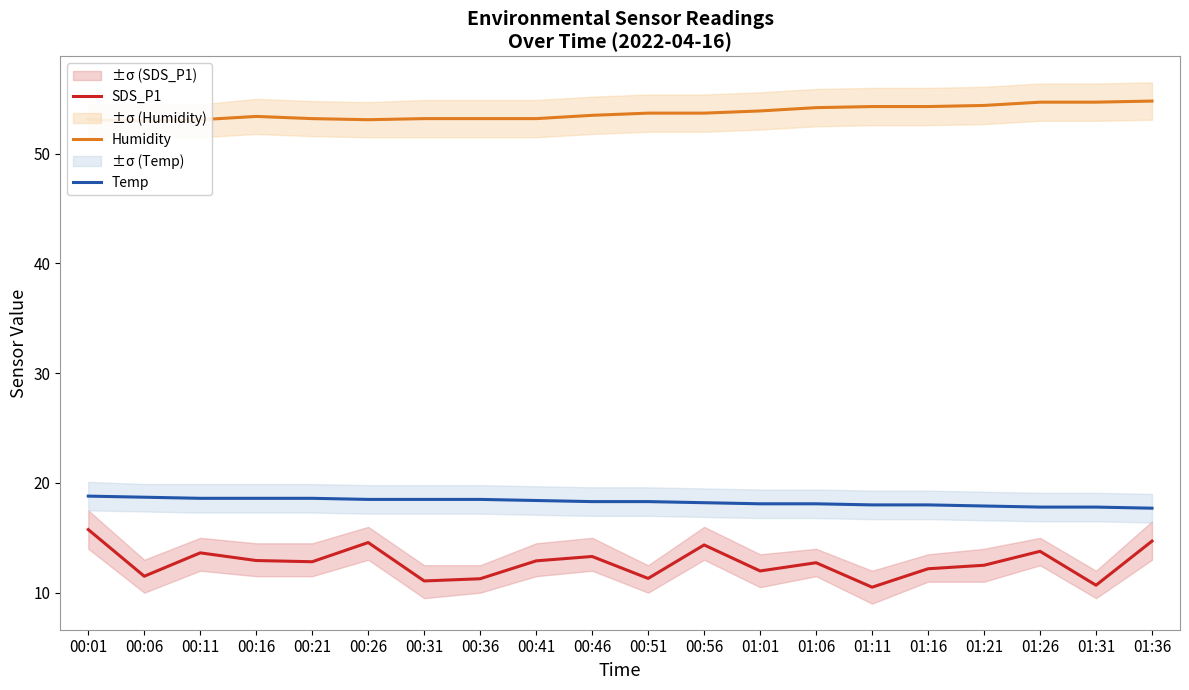

How many lines are shown in the chart?

3